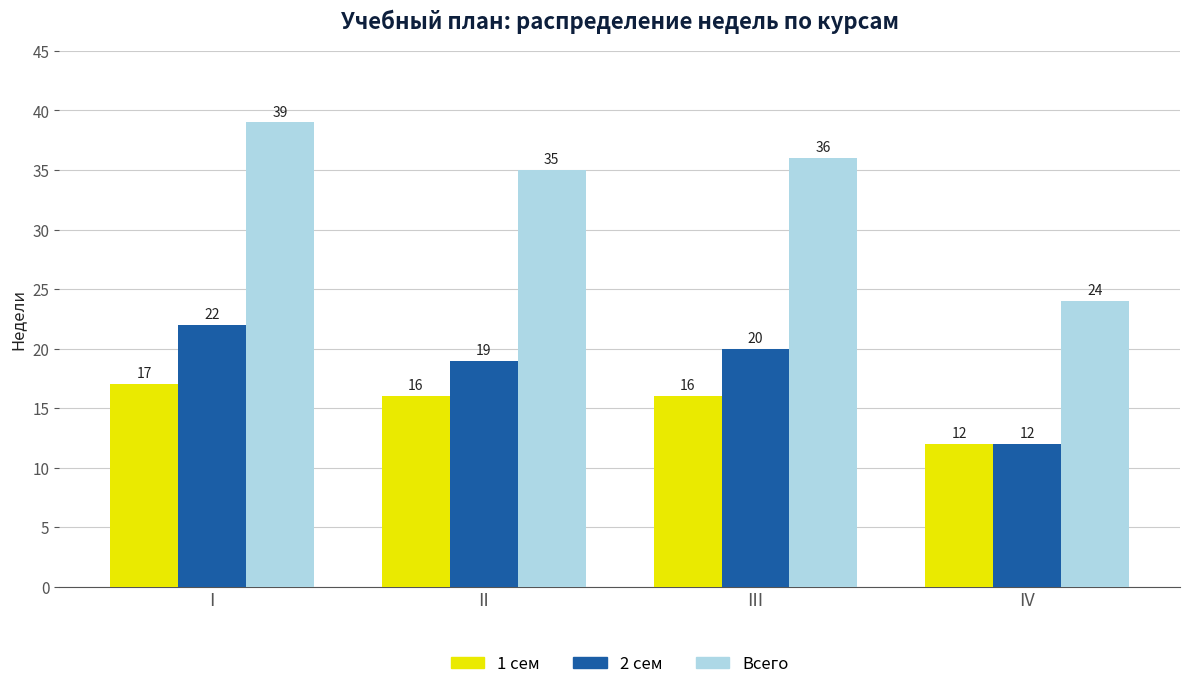

Reading left to right, extract all data points from this chart.

1 сем: I=17	II=16	III=16	IV=12
2 сем: I=22	II=19	III=20	IV=12
Всего: I=39	II=35	III=36	IV=24